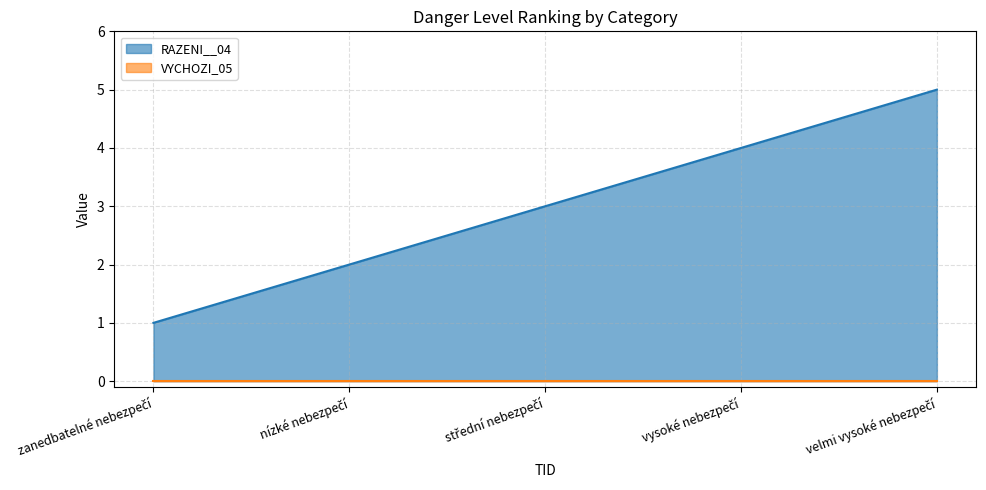

What is the change in value from zanedbatelné nebezpečí to vysoké nebezpečí?

+3